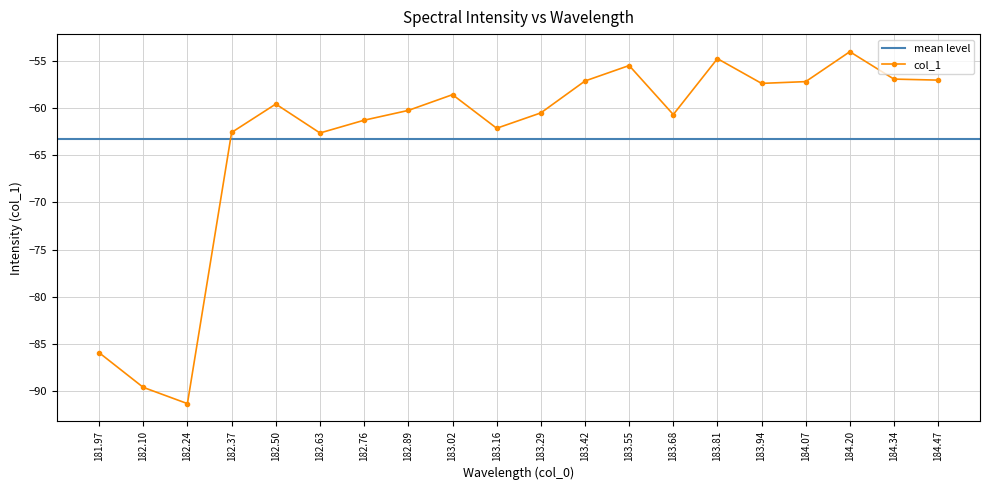

What is the maximum value shown in the chart?

-54.1